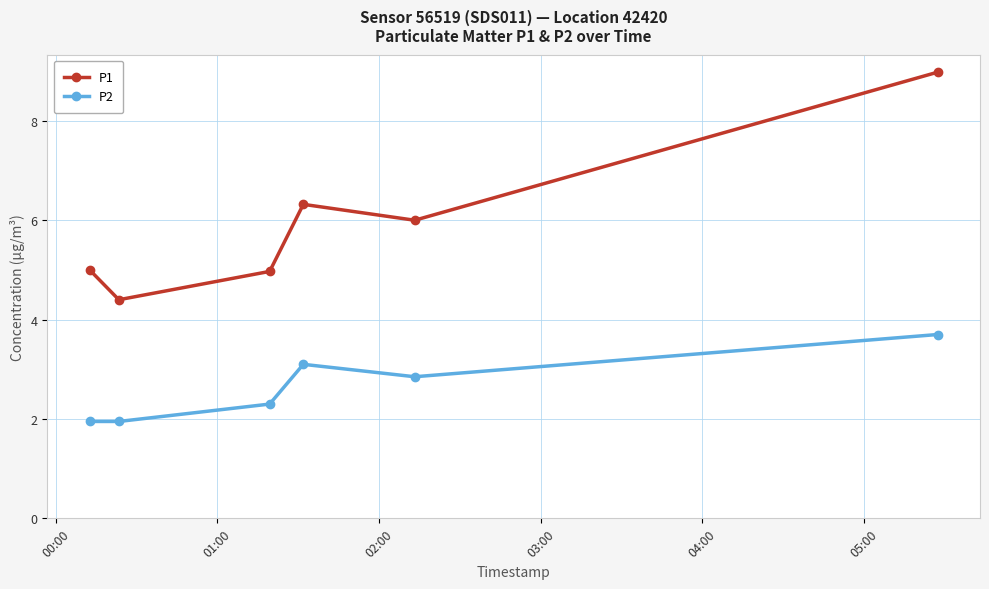

What is the value of the P2 point at the 3rd from the left?

2.3